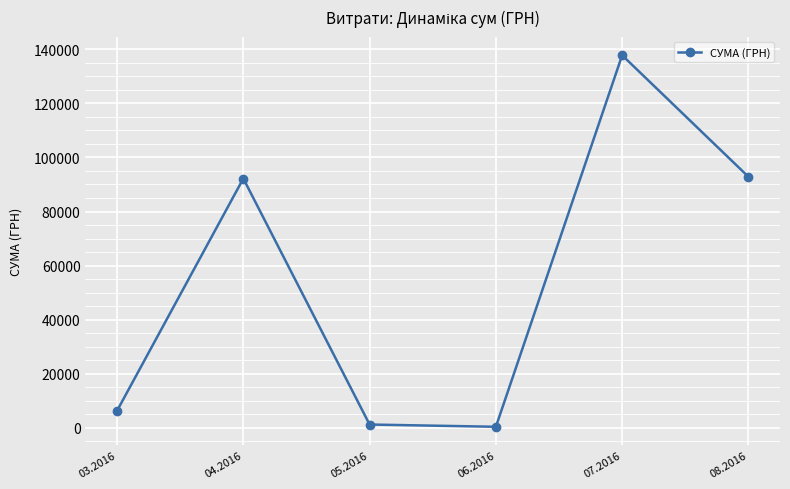

What is the change in value from 04.2016 to 05.2016?

-91078.1